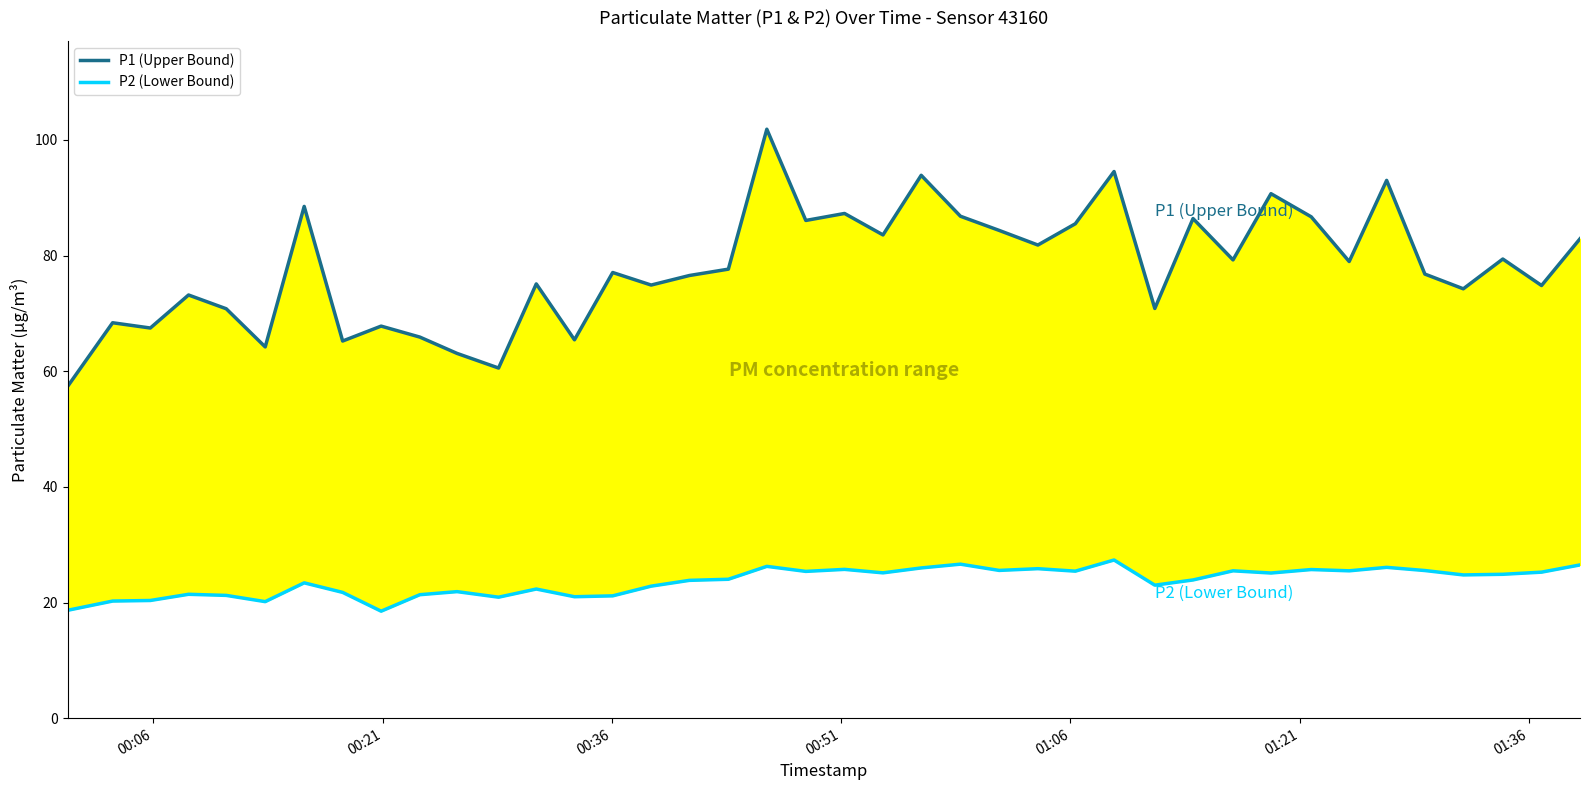

How many values in the P2 (Lower Bound) series are below 24?

19